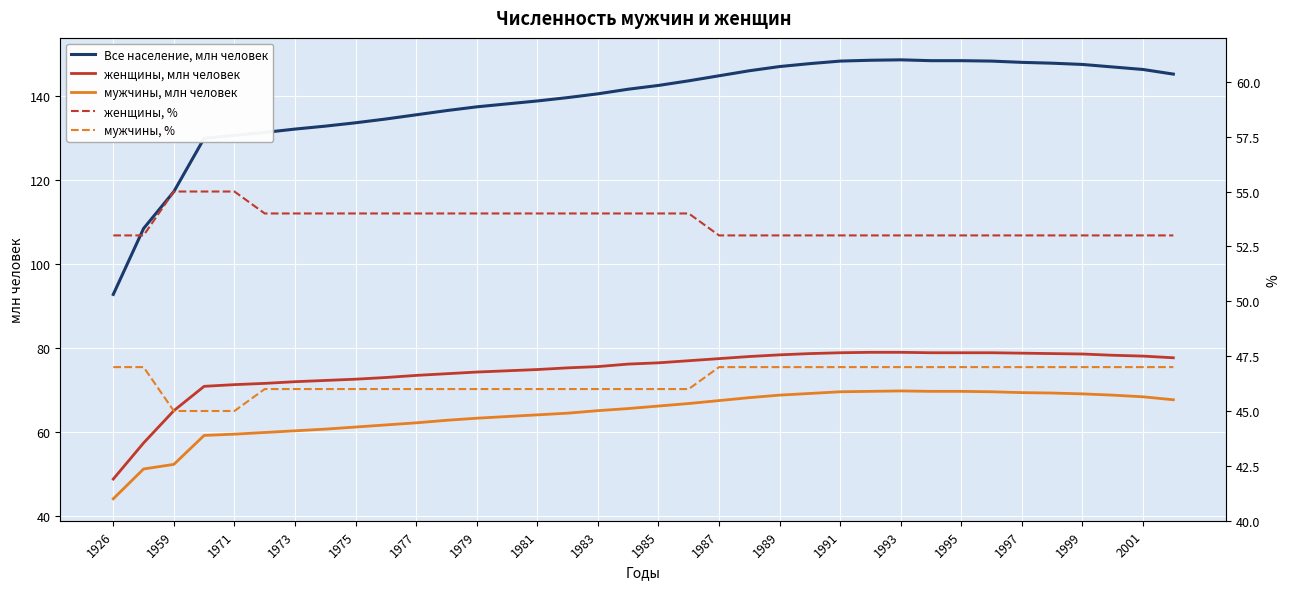

List the series in order of their peak value, lowest first.

мужчины, %, женщины, %, мужчины, млн человек, женщины, млн человек, Все население, млн человек